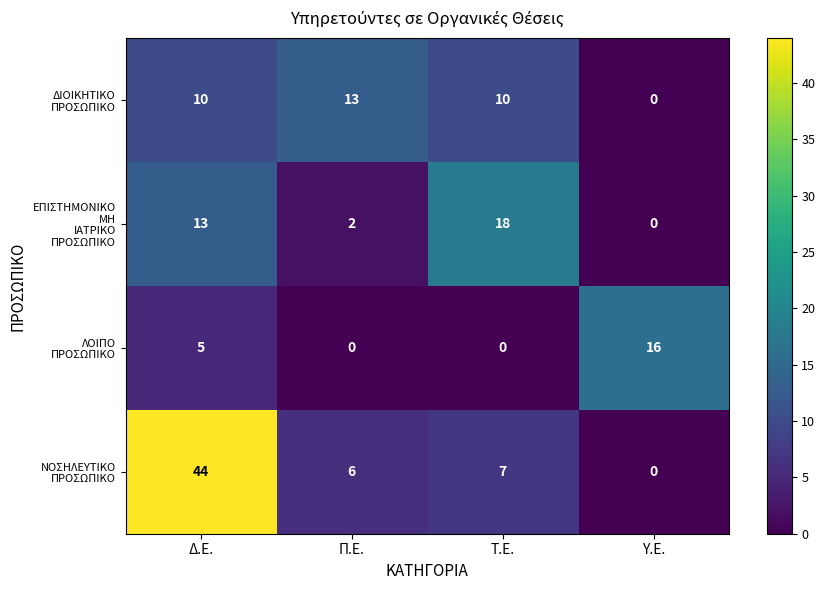

What is the spread (max minus min) of values at Π.Ε.?

13